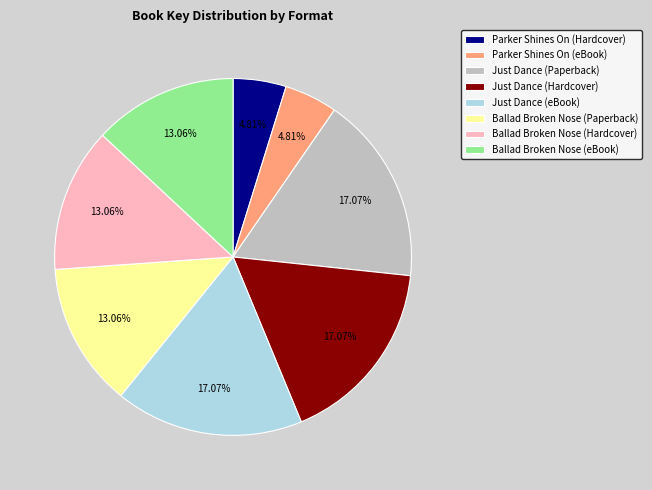

Which has a higher value, Just Dance (Paperback) or Parker Shines On (Hardcover)?

Just Dance (Paperback)